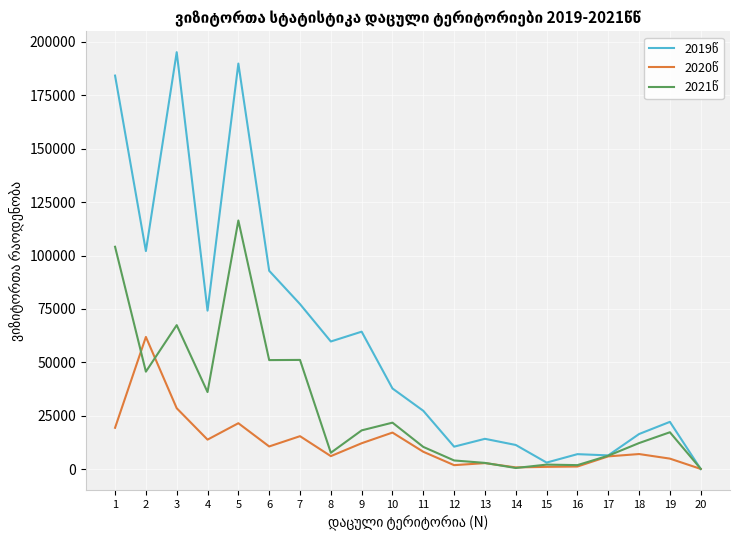

What is the total value across all series at 17?

18673